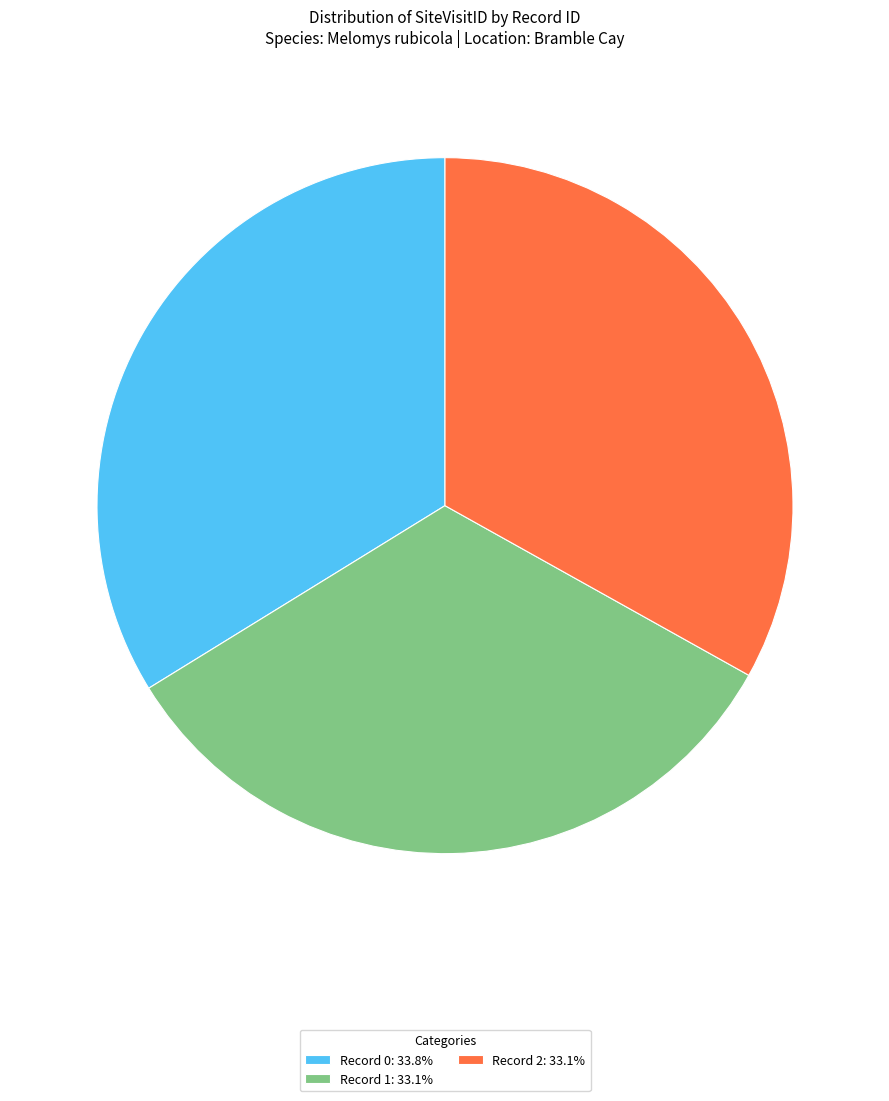

What is the ratio of the value at Record 1: 33.1% to the value at Record 0: 33.8%?

1.0